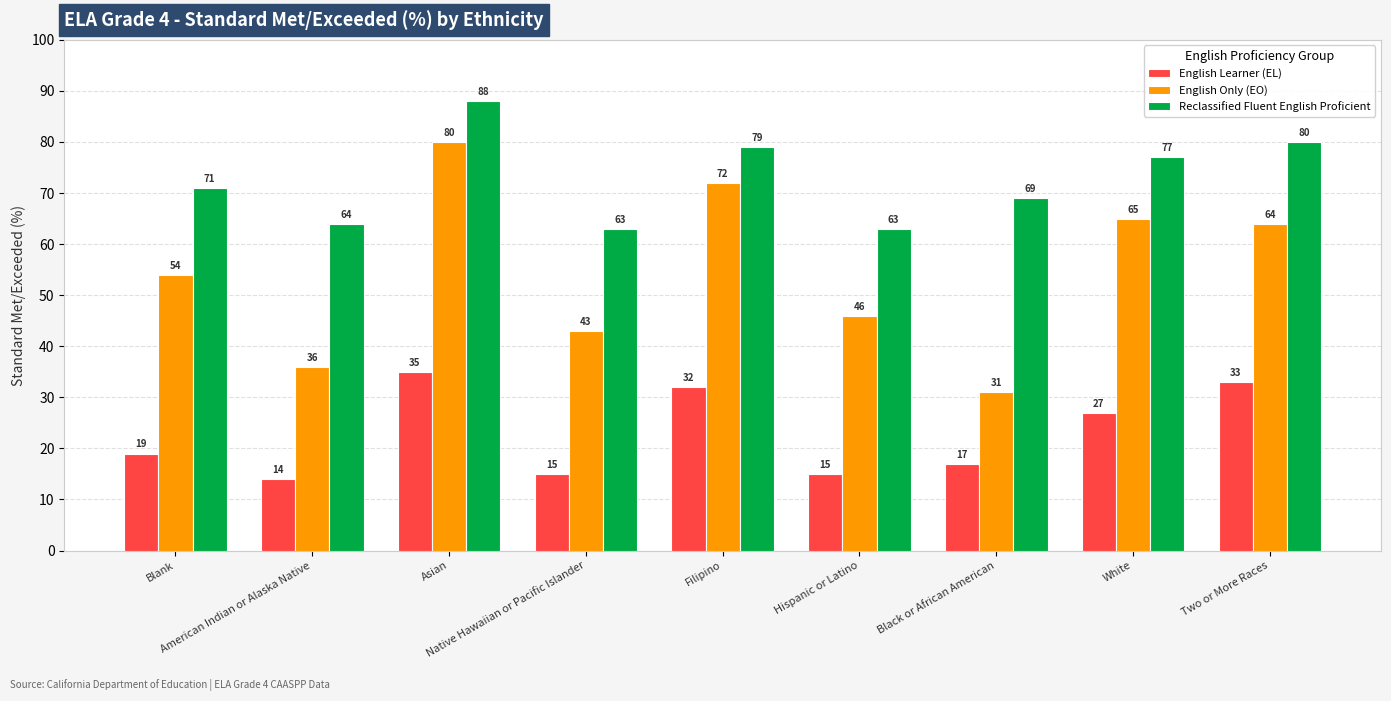

Is it true that Reclassified Fluent English Proficient equals 90 at American Indian or Alaska Native?

False